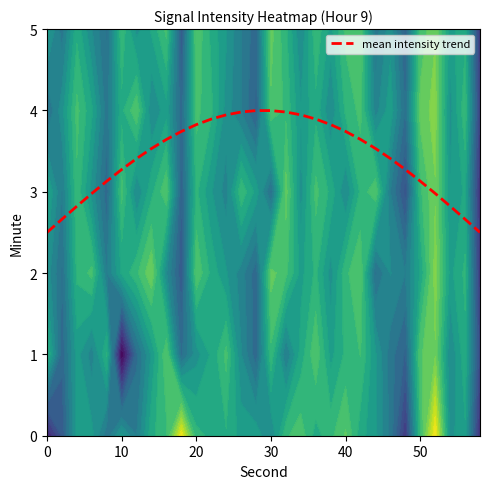

What is the average value?

3.4